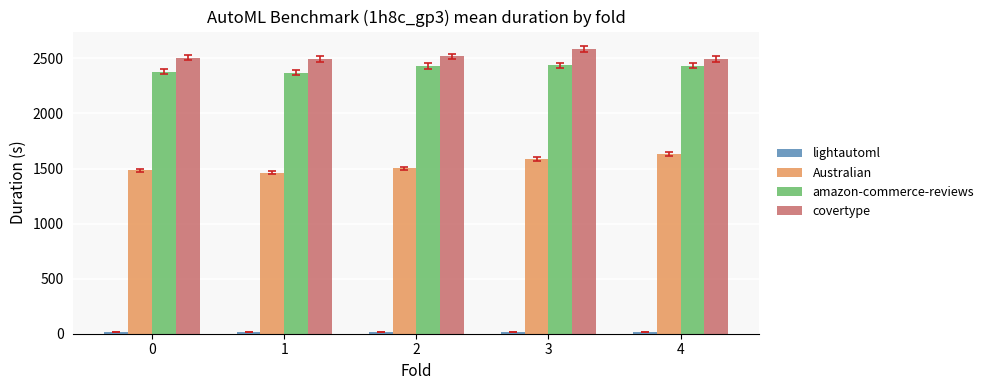

Which series has the largest total across all categories?

covertype